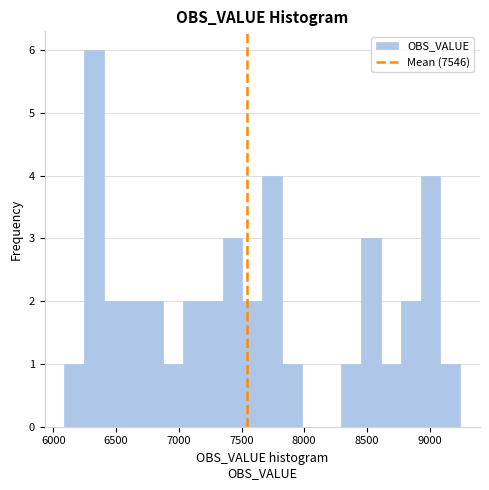

Read against the x-axis, roughly where is the centre of the tallest bar?

6300